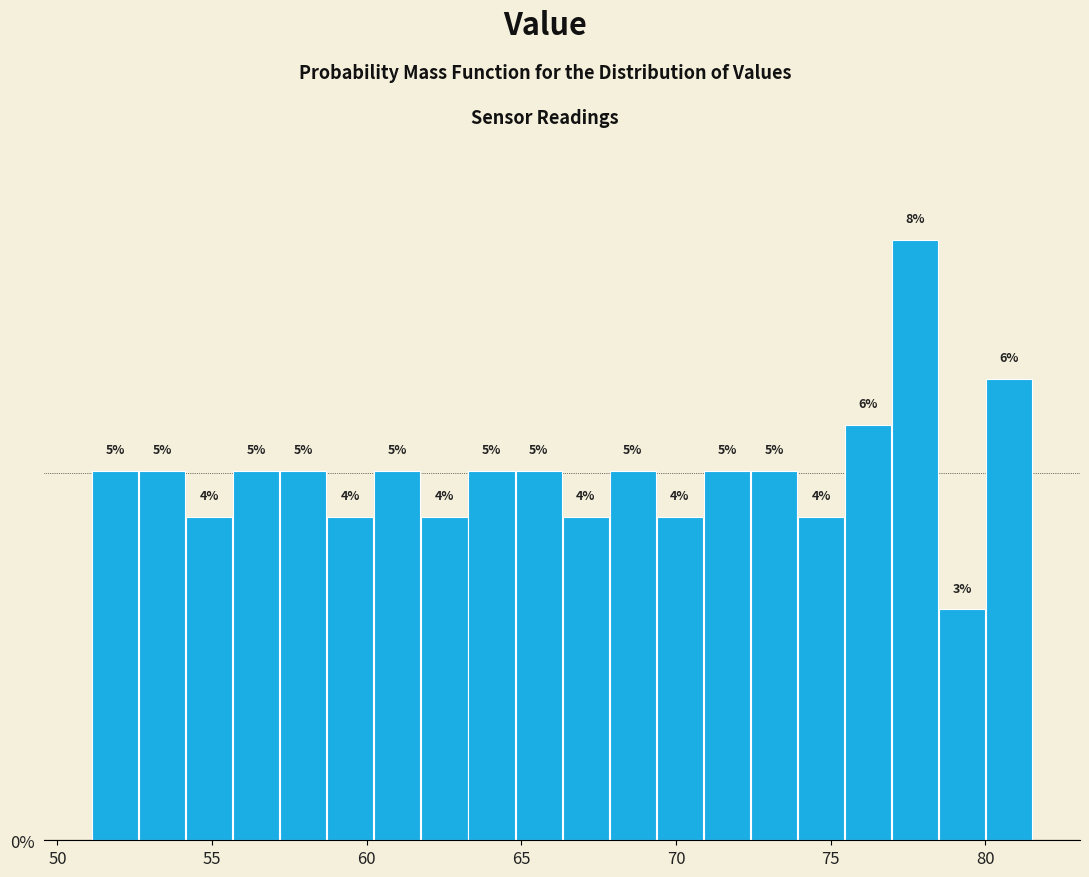

Around what value on the x-axis is the tallest bar? Give the approximate position of its centre, as read against the axis.

77.5